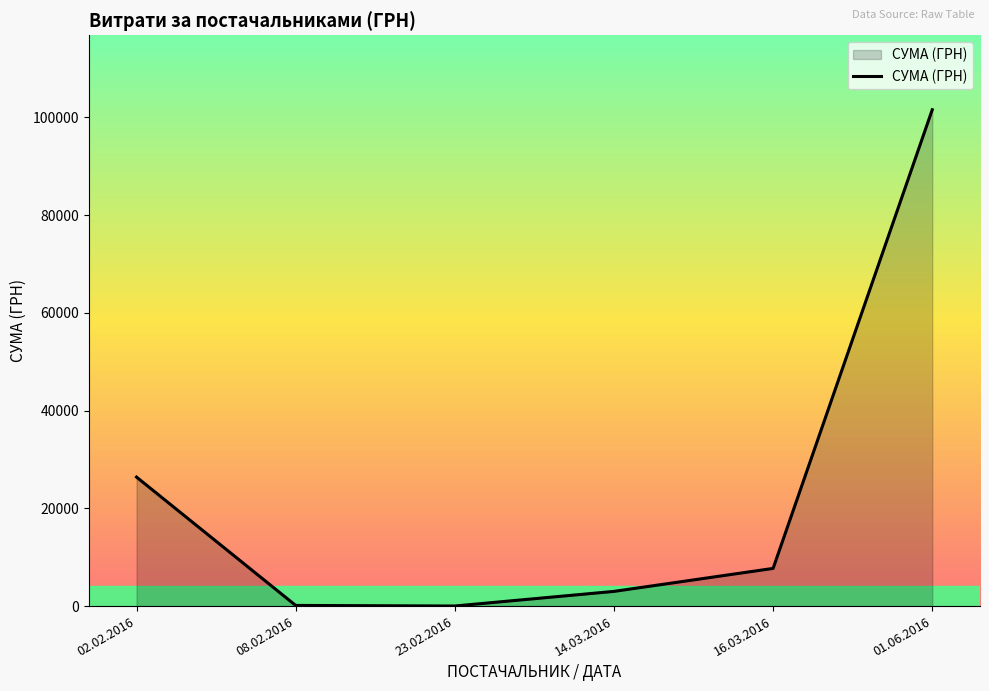

Between 01.06.2016 and 16.03.2016, which is larger?

01.06.2016